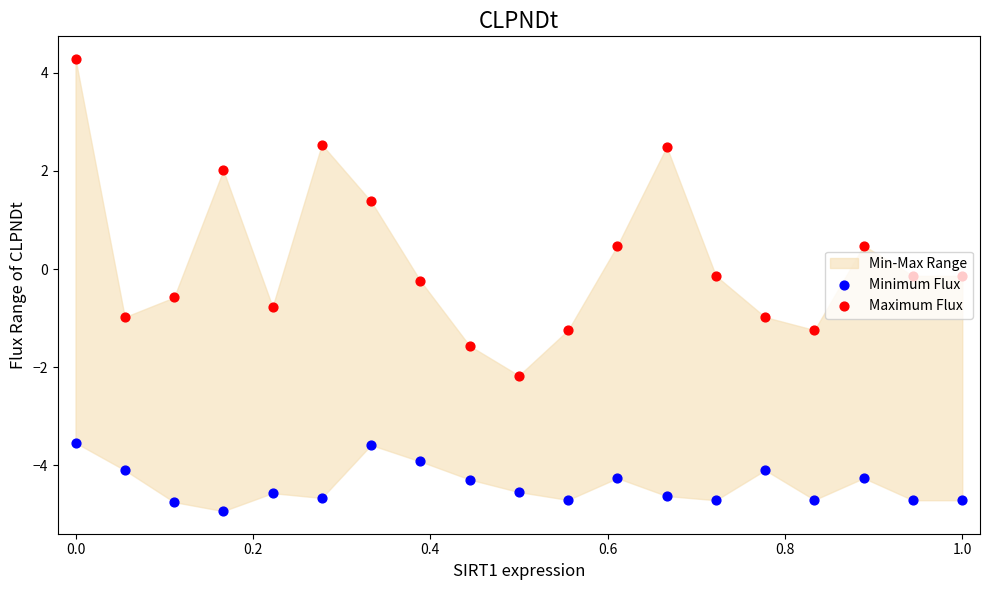

Is the value of Maximum Flux at 0.6 greater than the value of Minimum Flux at 11?

Yes